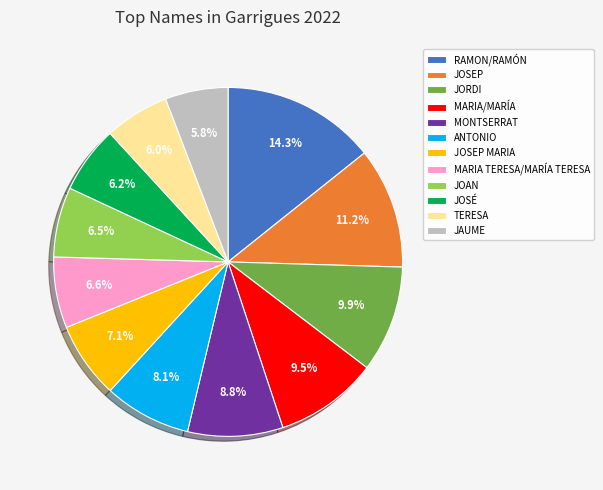

To the nearest percent, what is the combined percentage of MONTSERRAT and MARIA/MARÍA?

18%